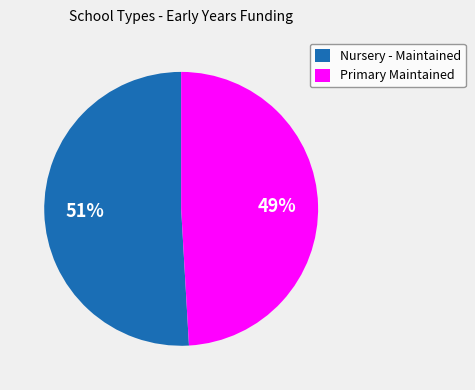

Do Primary Maintained and Nursery - Maintained together represent more than half of the pie?

Yes